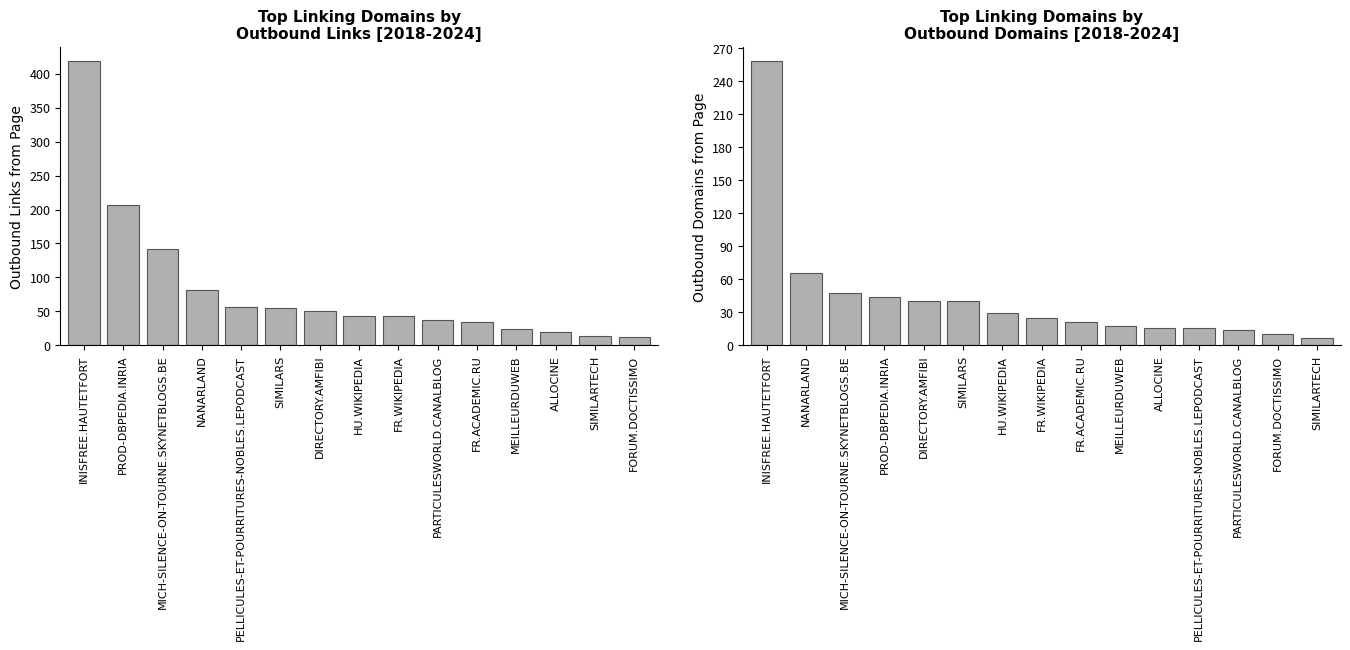

How many distinct data groups are displayed?

2